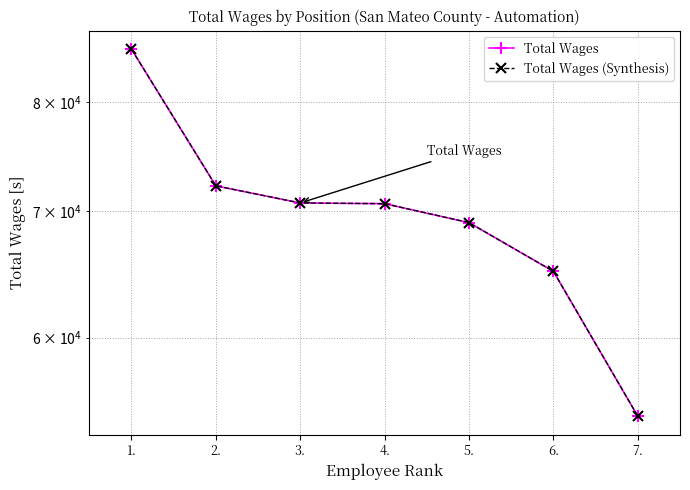

Is it true that Total Wages (Synthesis) equals 25250 at 6.?

False